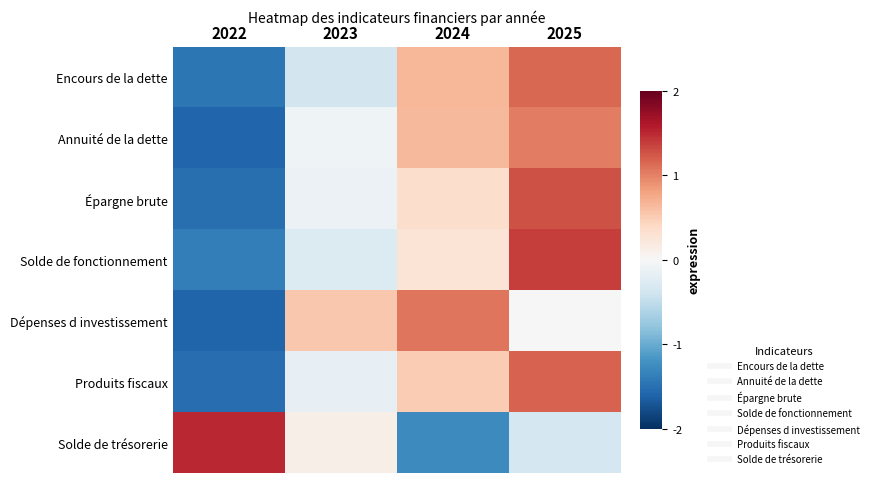

What is the smallest value displayed?

-1.6